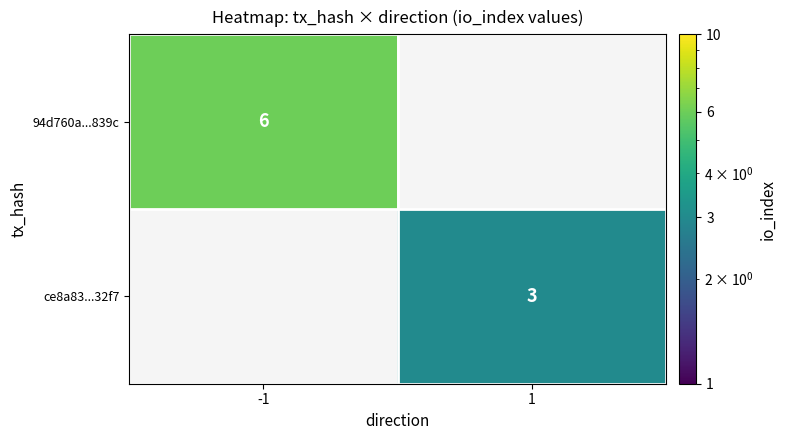

The ce8a83...32f7 series shows 4 at 1. True or false?

False